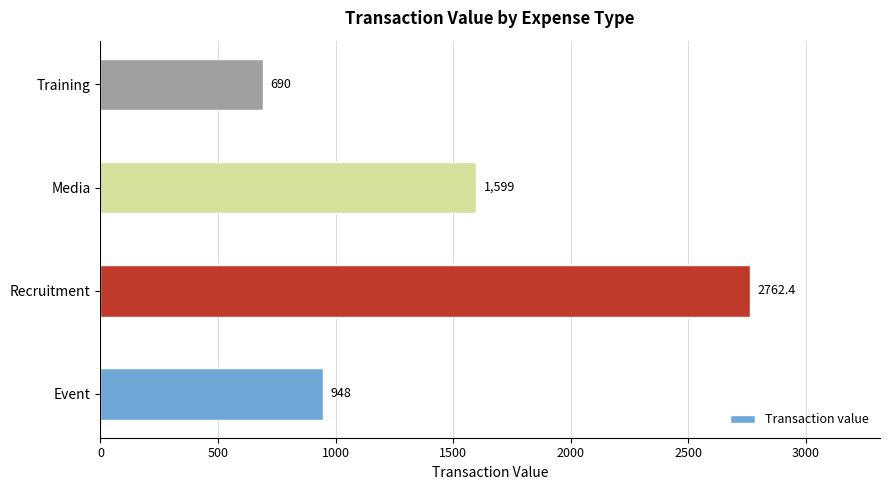

What is the sum of the values at Event and Media?

2547.0